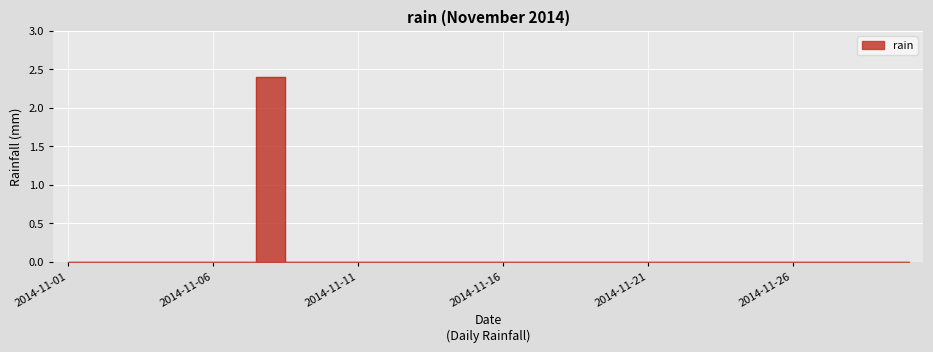

List the labels in order of value, largest first.

2014-11-08, 2014-11-01, 2014-11-02, 2014-11-03, 2014-11-04, 2014-11-05, 2014-11-06, 2014-11-07, 2014-11-09, 2014-11-10, 2014-11-11, 2014-11-12, 2014-11-13, 2014-11-14, 2014-11-15, 2014-11-16, 2014-11-17, 2014-11-18, 2014-11-19, 2014-11-20, 2014-11-21, 2014-11-22, 2014-11-23, 2014-11-24, 2014-11-25, 2014-11-26, 2014-11-27, 2014-11-28, 2014-11-29, 2014-11-30